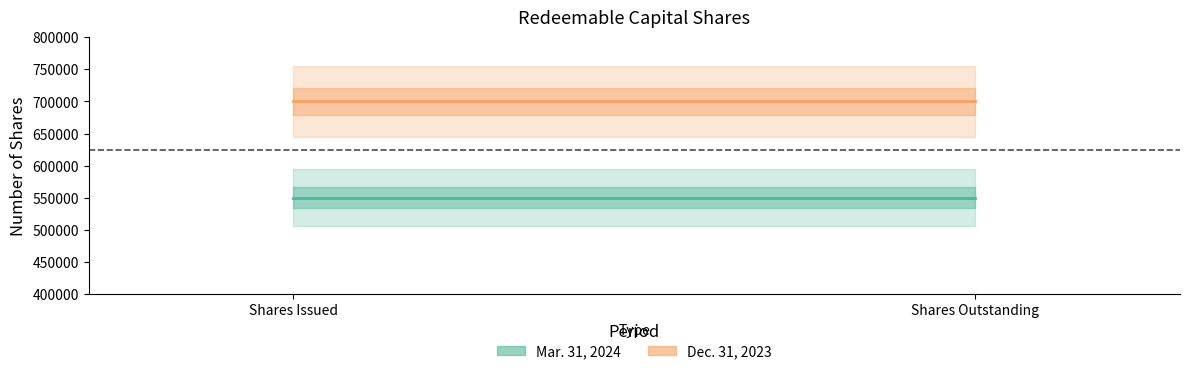

What is the total value across all series at Shares Outstanding?

1250000